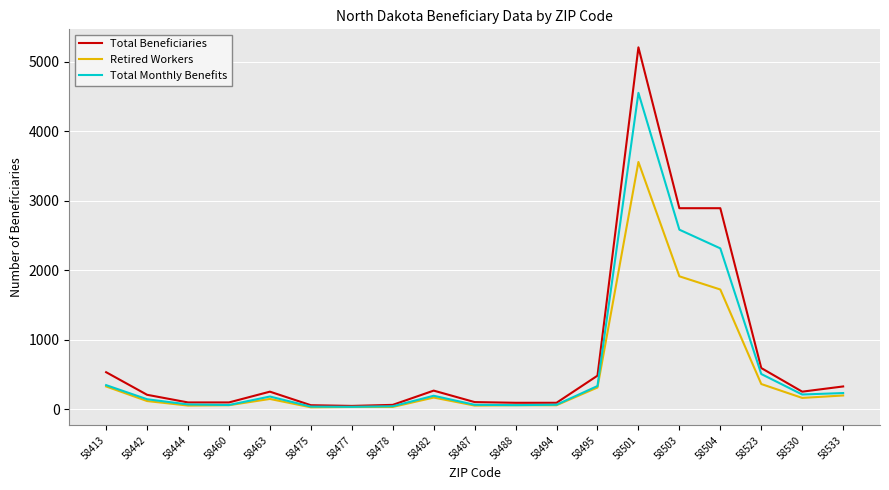

At which category is the sum across all series the highest?

58501